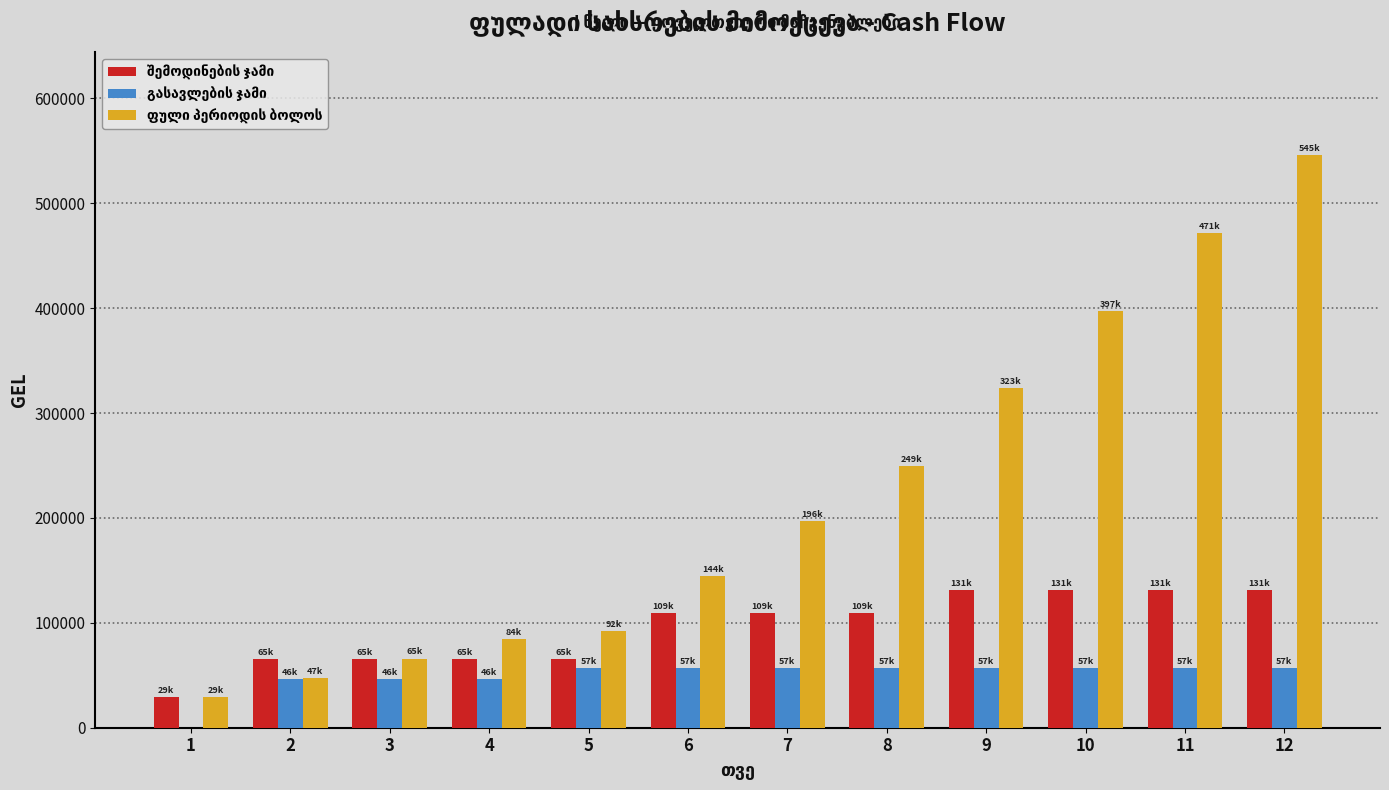

What is the greatest value displayed?

545689